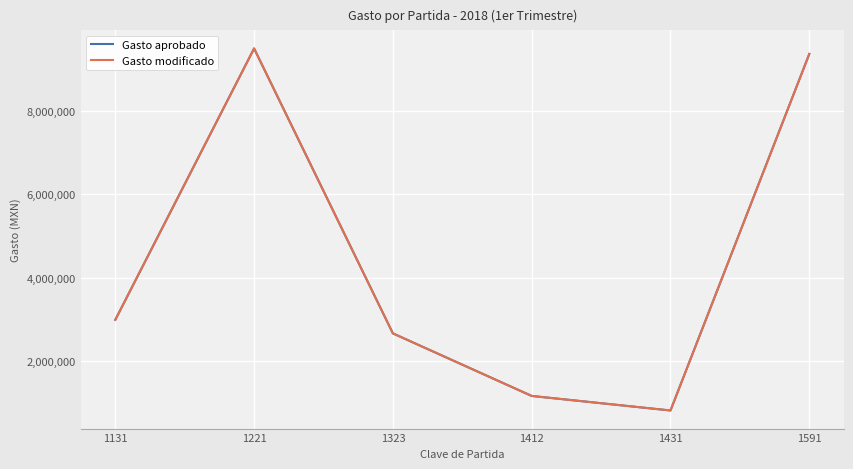

Which series has the largest total across all categories?

Gasto aprobado